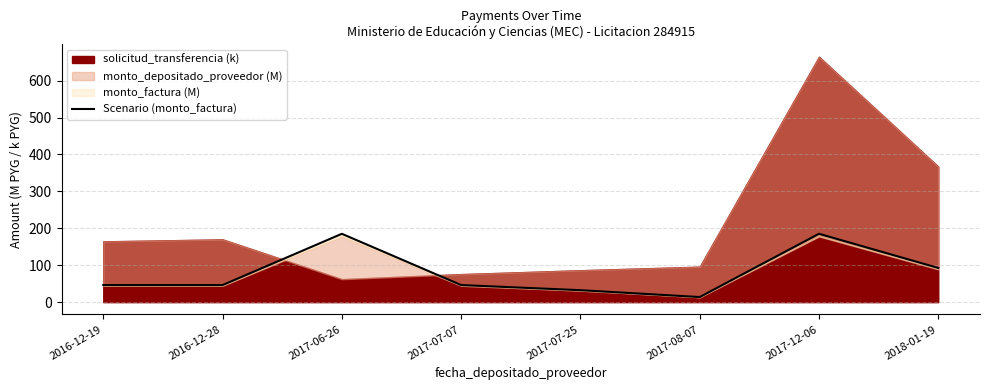

Rank the categories by value from lowest to highest.

2017-08-07, 2017-07-25, 2016-12-19, 2016-12-28, 2017-07-07, 2018-01-19, 2017-06-26, 2017-12-06